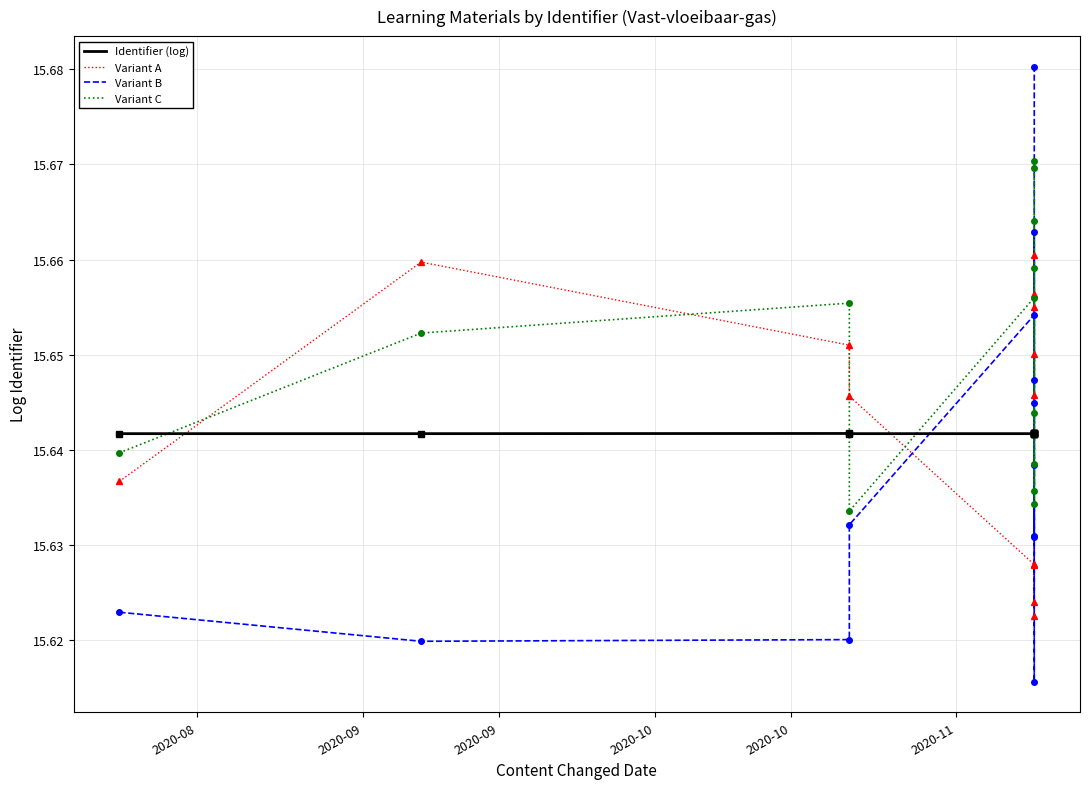

Where is the first local minimum for Identifier (log)?

2020-10